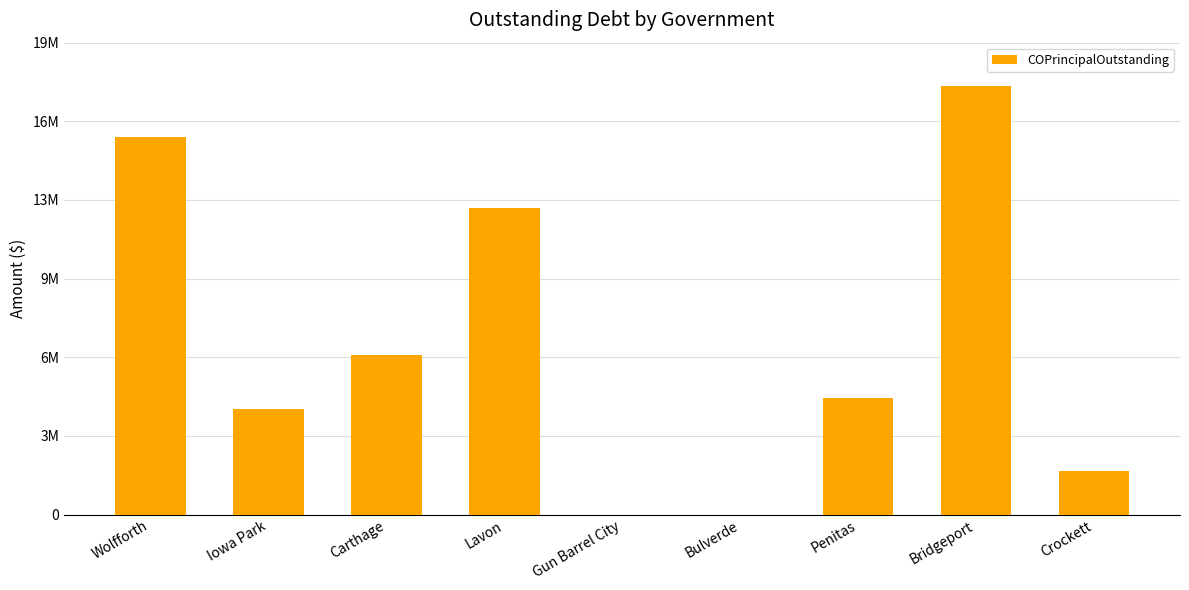

What is the label of the 7th bar from the right?

Carthage